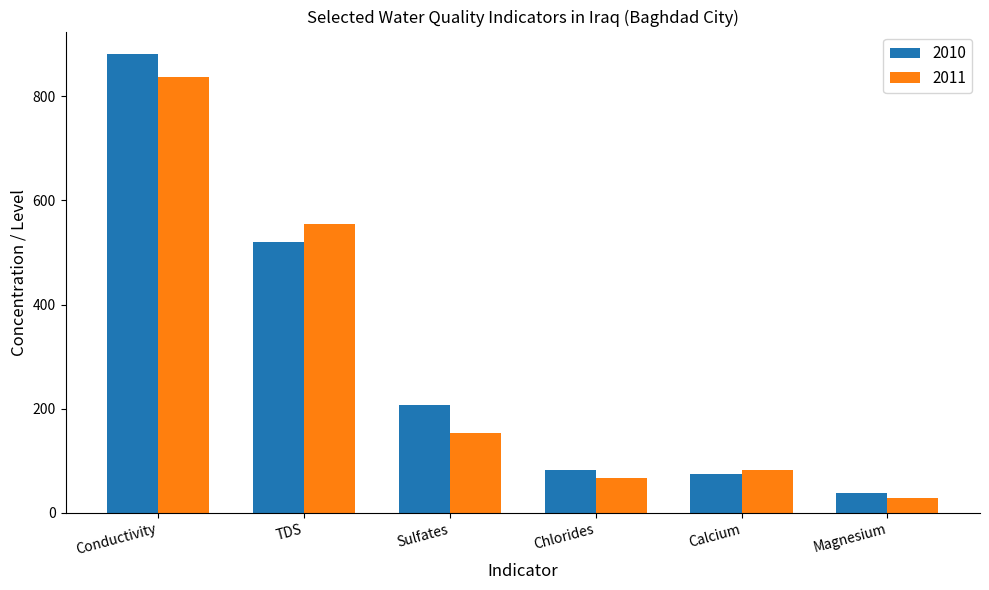

What is the difference between the maximum and second lowest values in the 2011 series?

771.0